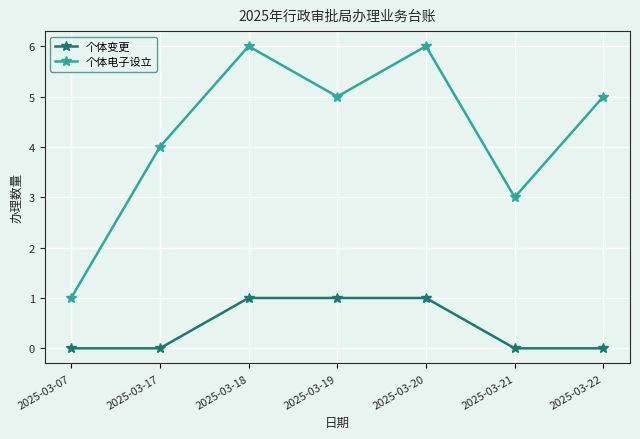

List the series in order of their overall mean, highest first.

个体电子设立, 个体变更